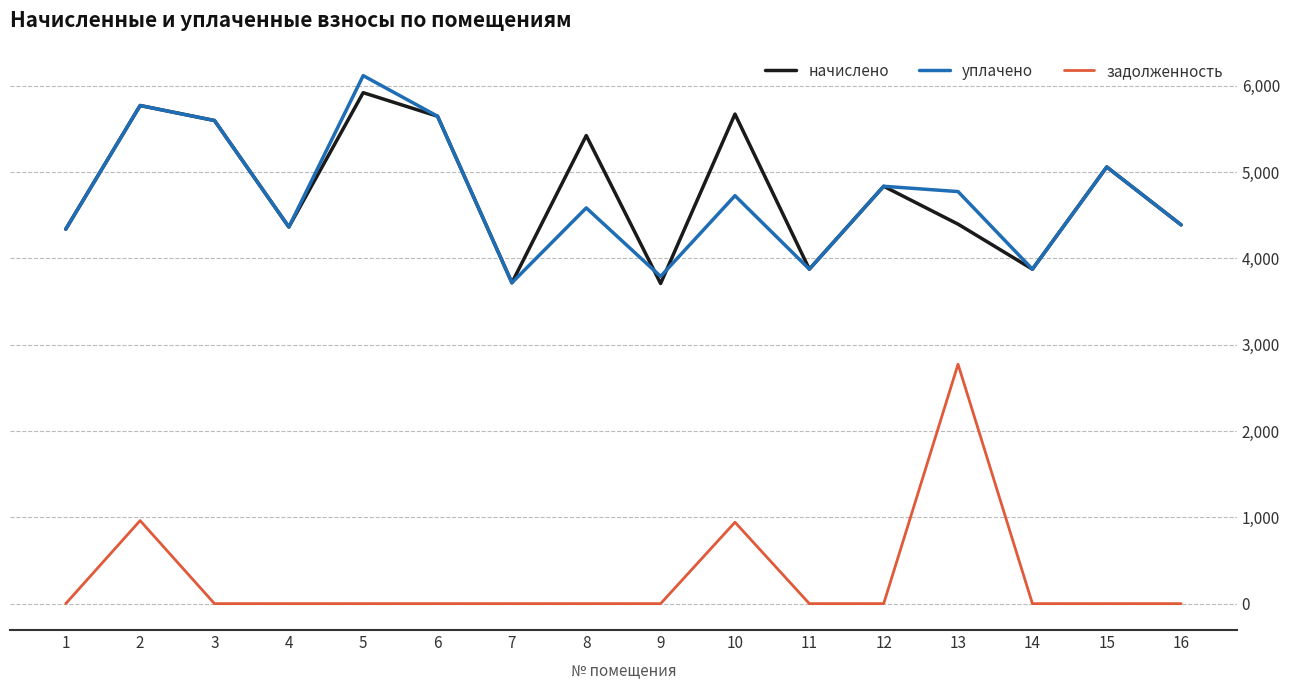

What is the average value of the начислено series?

4786.9